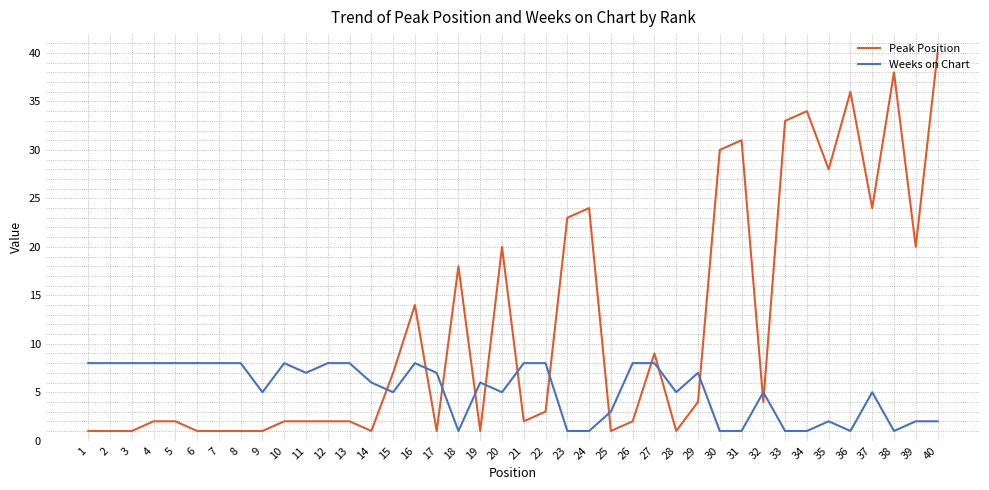

What value does the Weeks on Chart series have at 9?

5